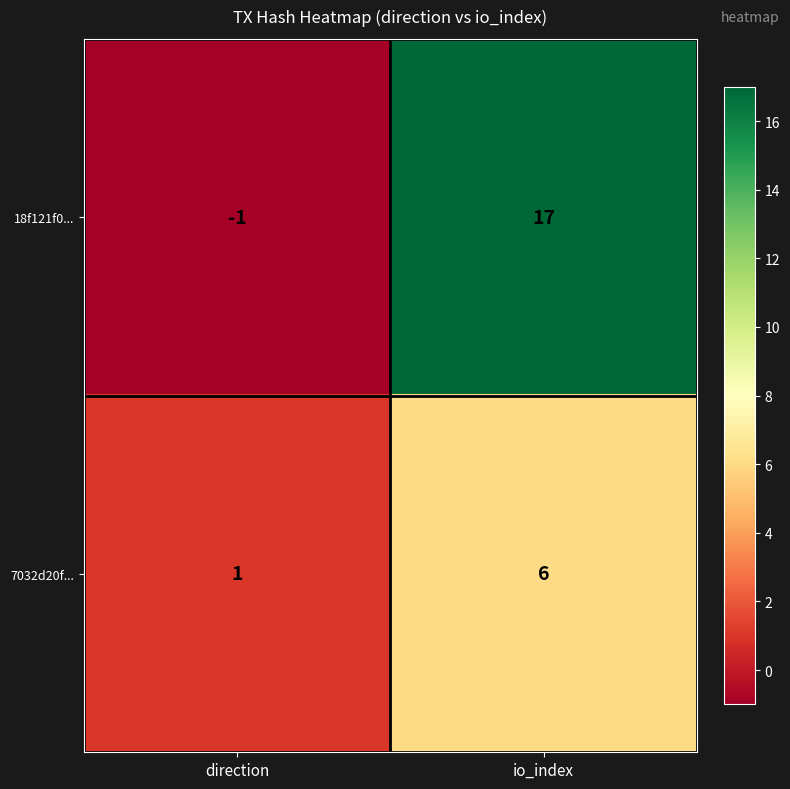

At which category is the sum across all series the highest?

io_index